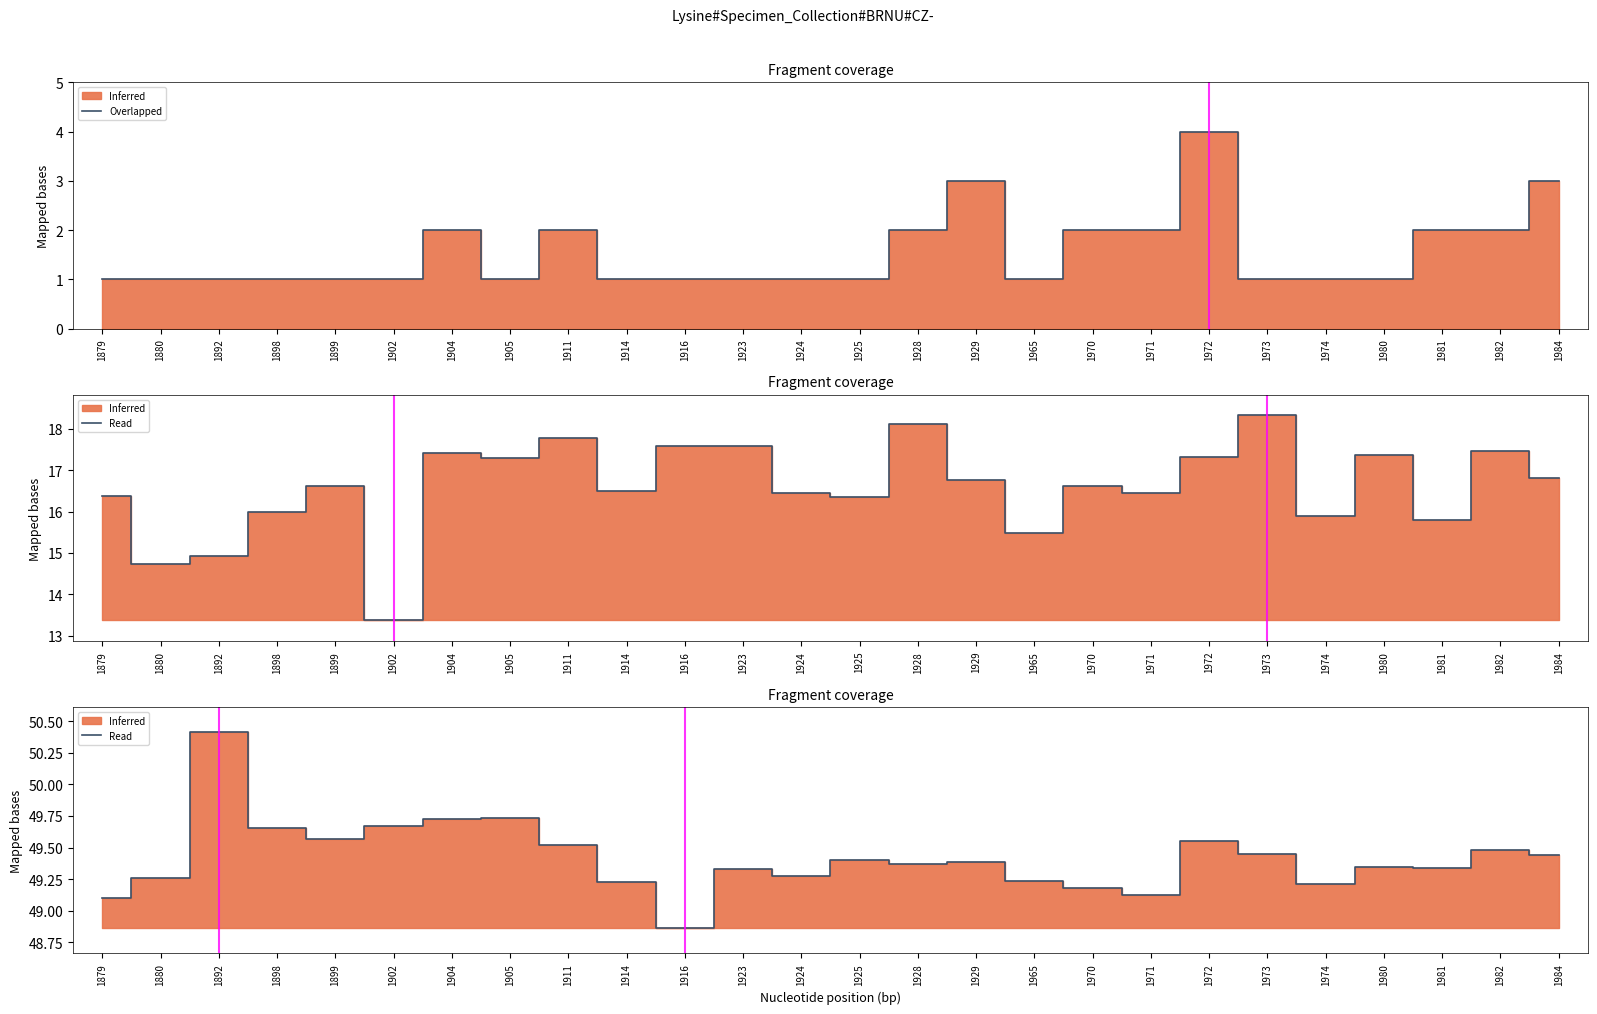

The value of Overlapped at 1984 is 4.2. True or false?

False